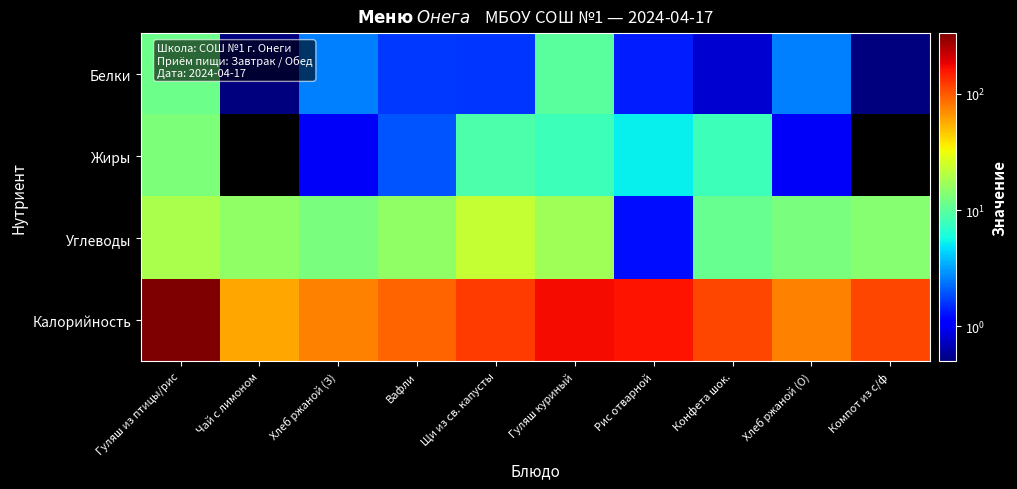

Which series has the largest total across all categories?

Калорийность